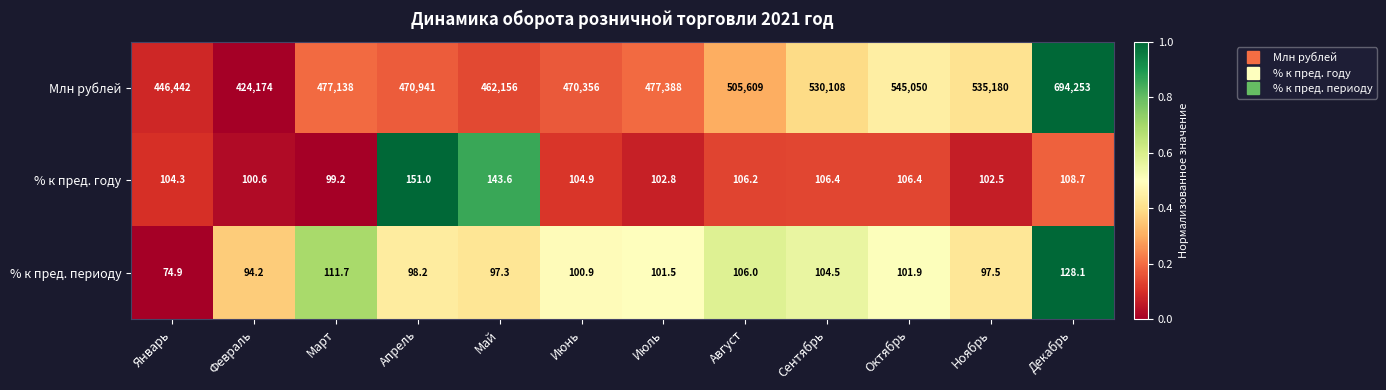

List the series in order of their peak value, highest first.

Млн рублей, % к пред. году, % к пред. периоду